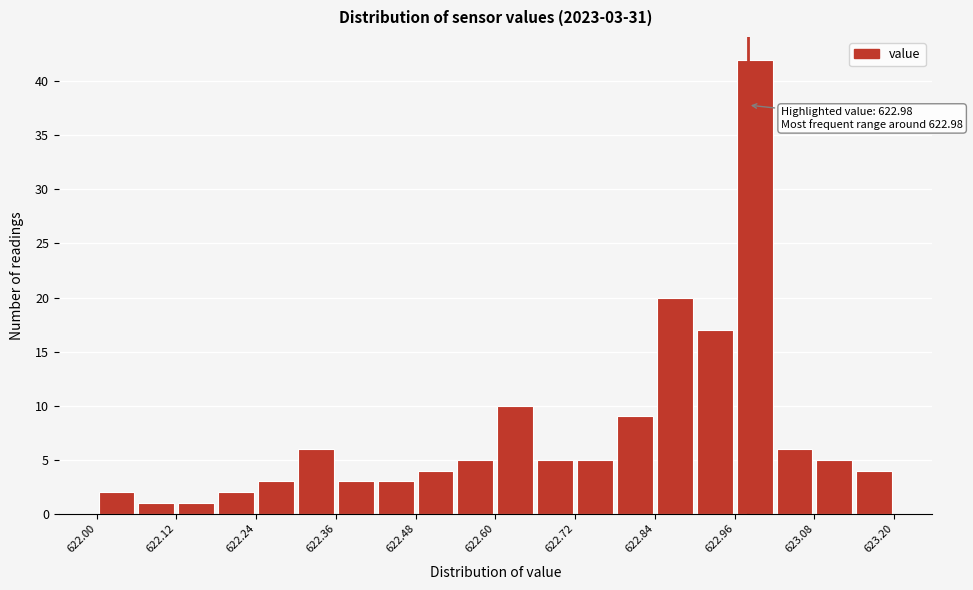

Read against the x-axis, roughly where is the centre of the tallest bar?

623.00